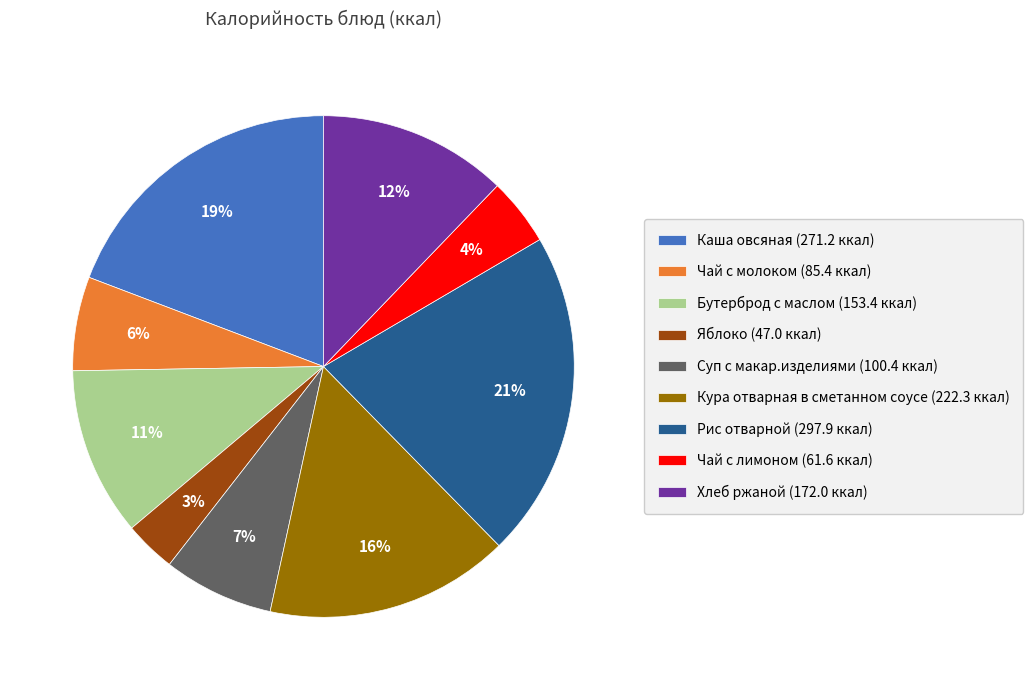

Combined, do Рис отварной (297.9 ккал) and Чай с лимоном (61.6 ккал) account for over 50%?

No